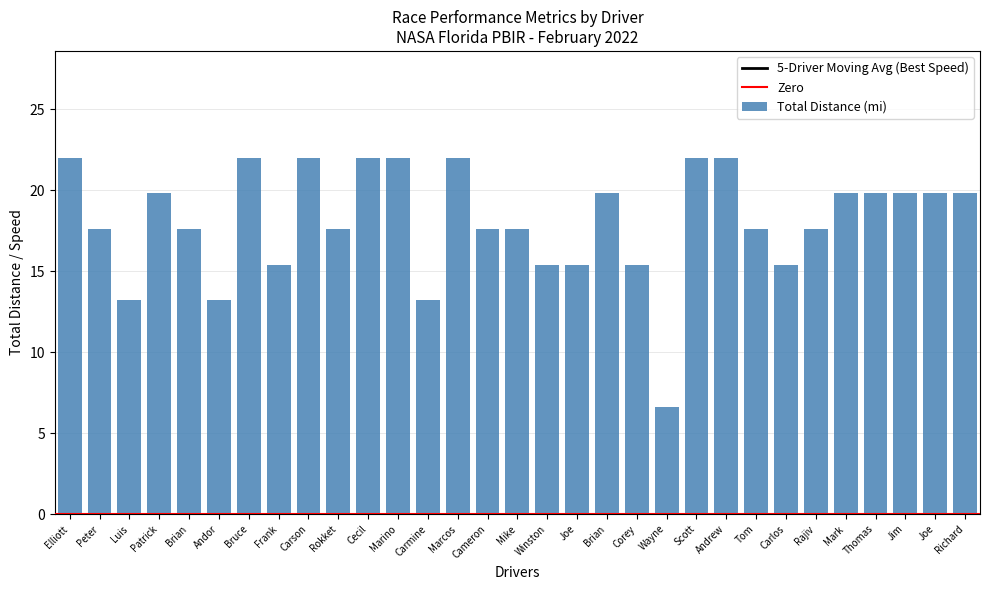

What is the value of the Total Distance bar at the 19th from the left?

19.8